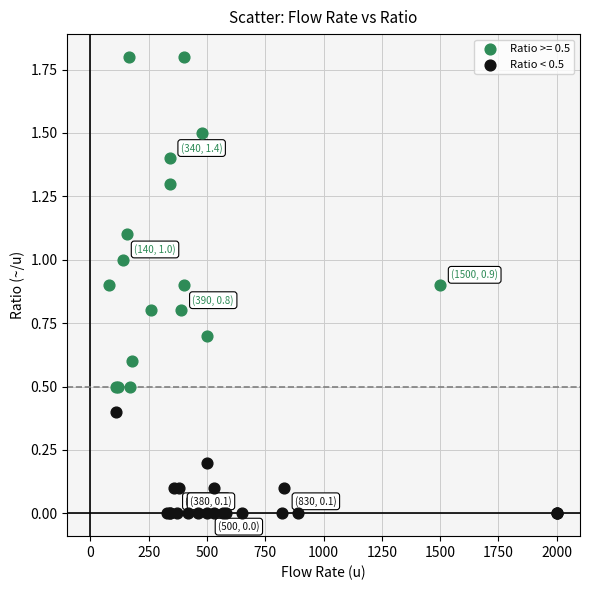

Which series reaches the maximum Y coordinate?

Ratio >= 0.5